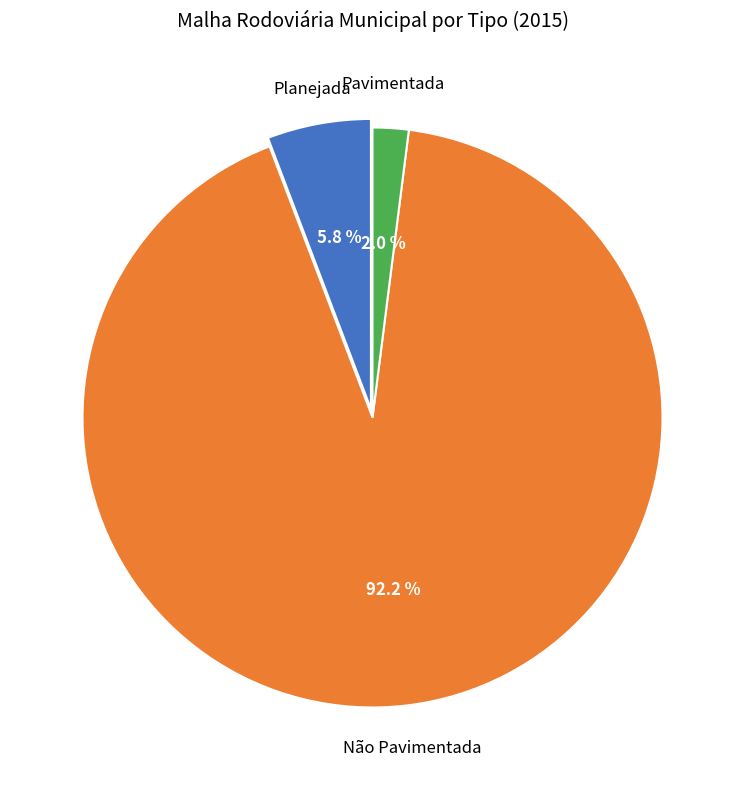

Is there any slice that represents more than half of the pie?

Yes